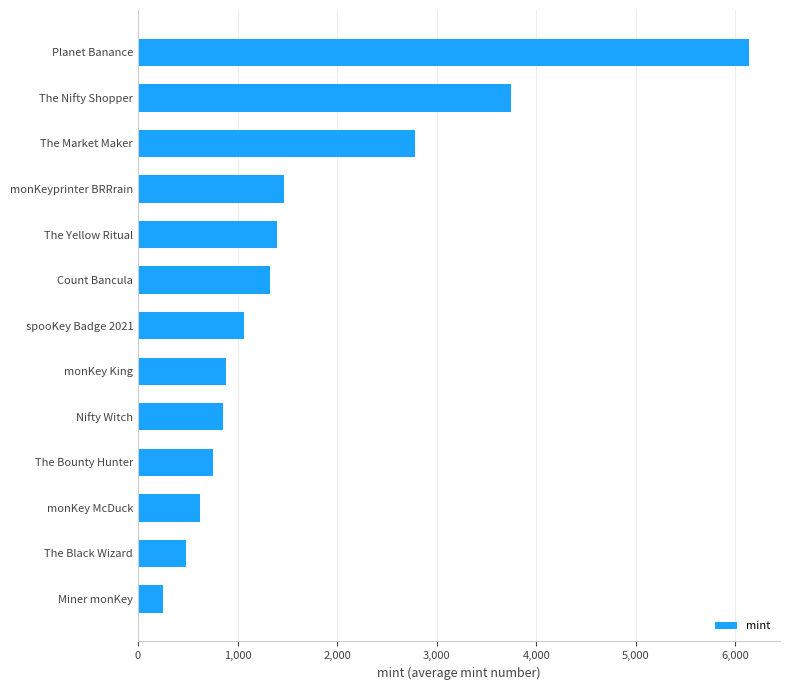

Is it true that the value at monKeyprinter BRRrain is 2451?

False